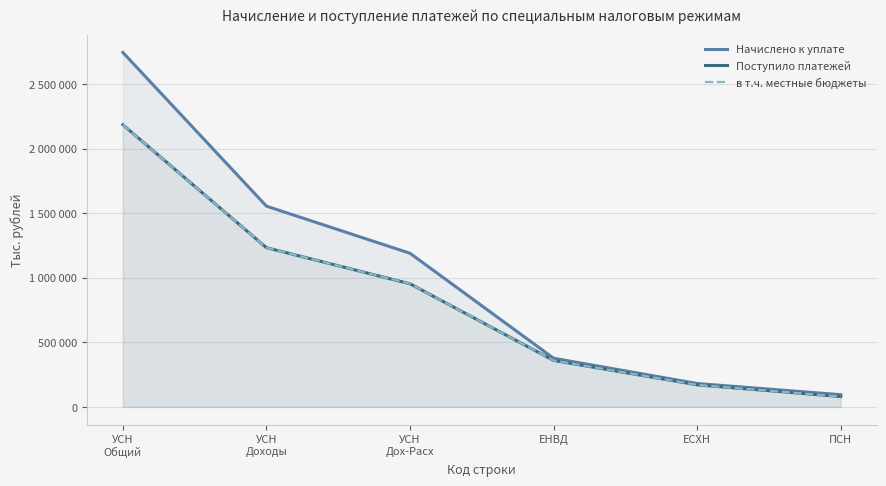

True or false: Поступило платежей and в т.ч. местные бюджеты intersect in this chart.

False